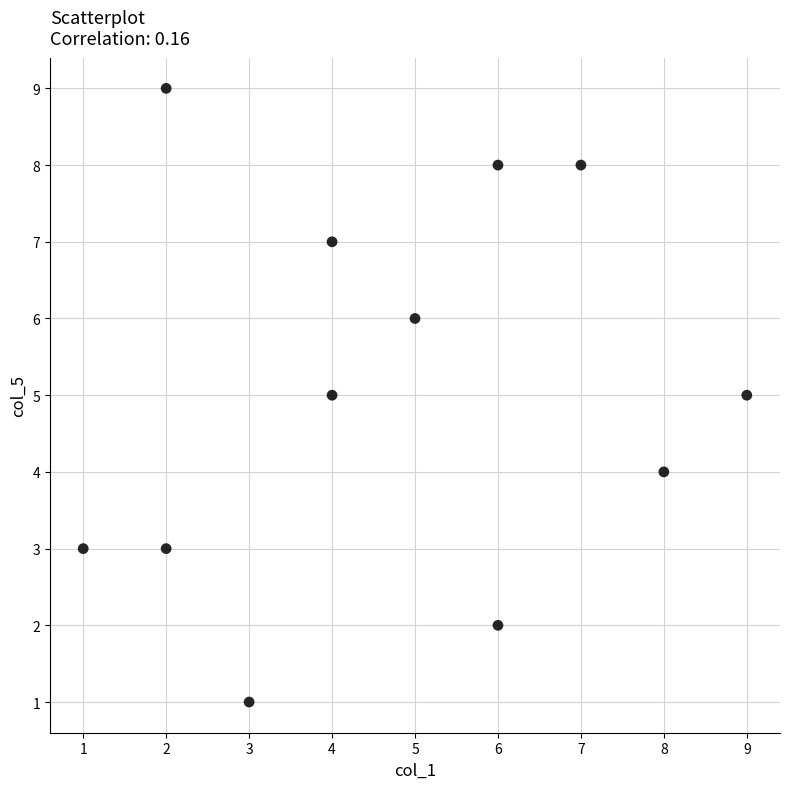

What is the average X value?

5